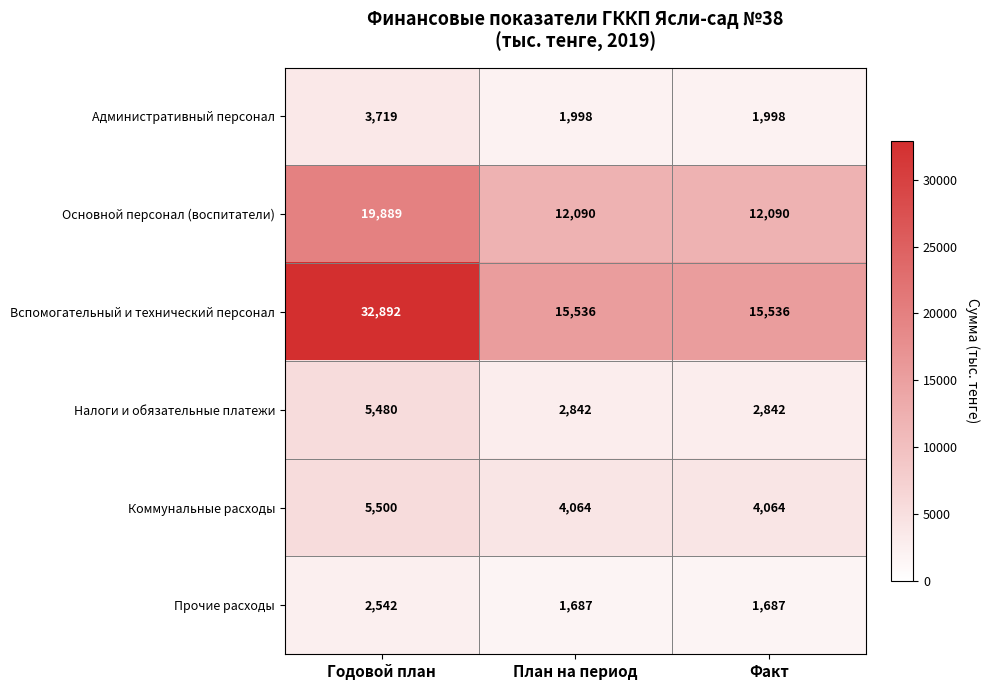

What is the difference between the highest and lowest values at План на период?

13849